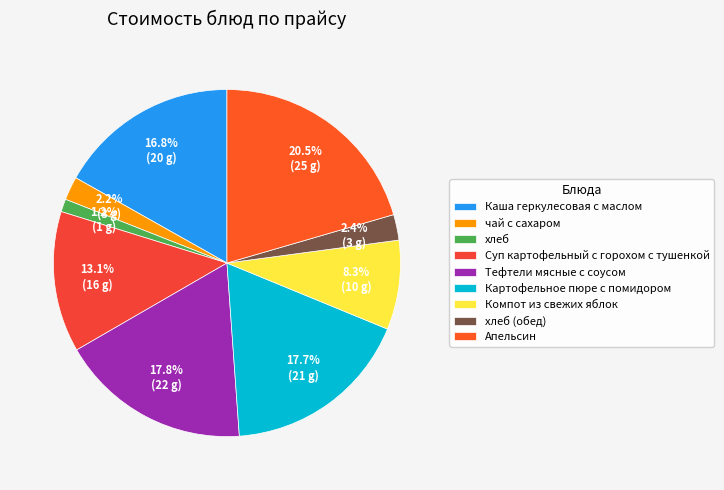

How many slices are in this pie chart?

9